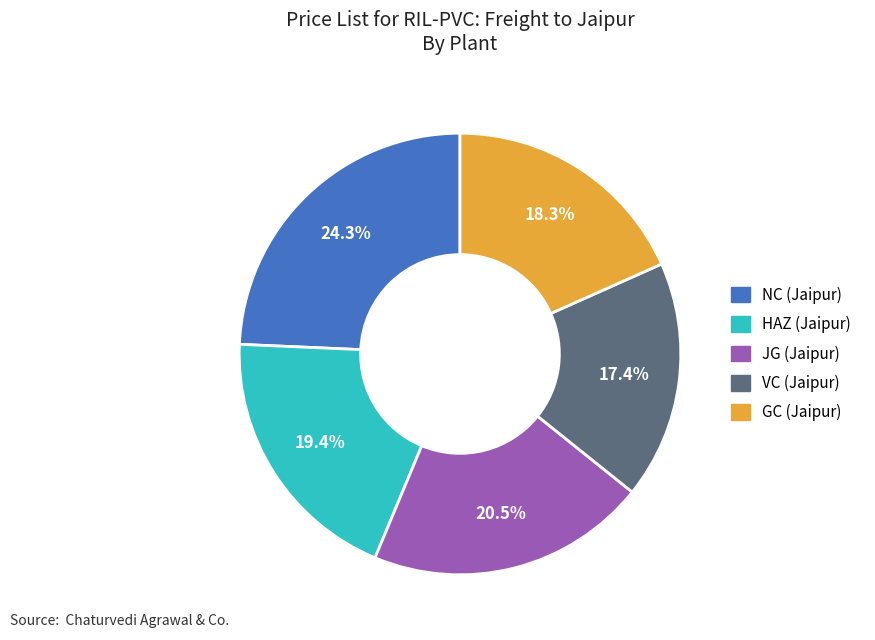

Between JG (Jaipur) and HAZ (Jaipur), which is larger?

JG (Jaipur)